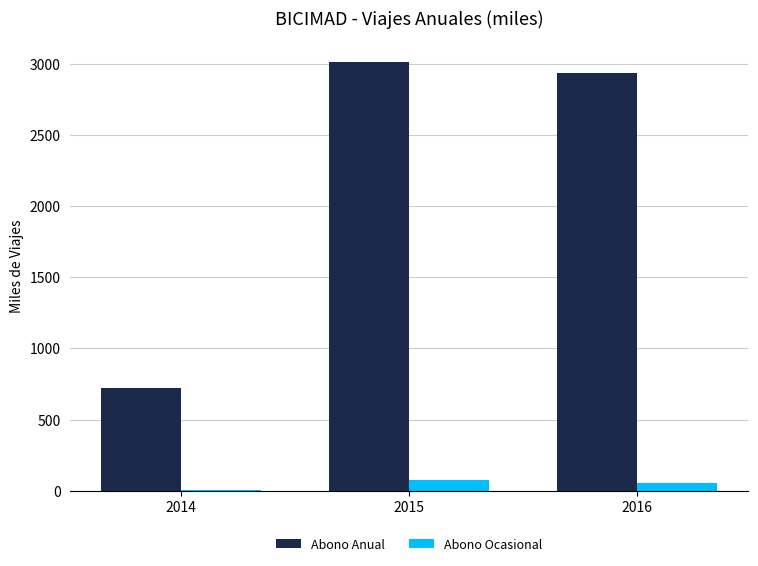

How many distinct data groups are displayed?

2